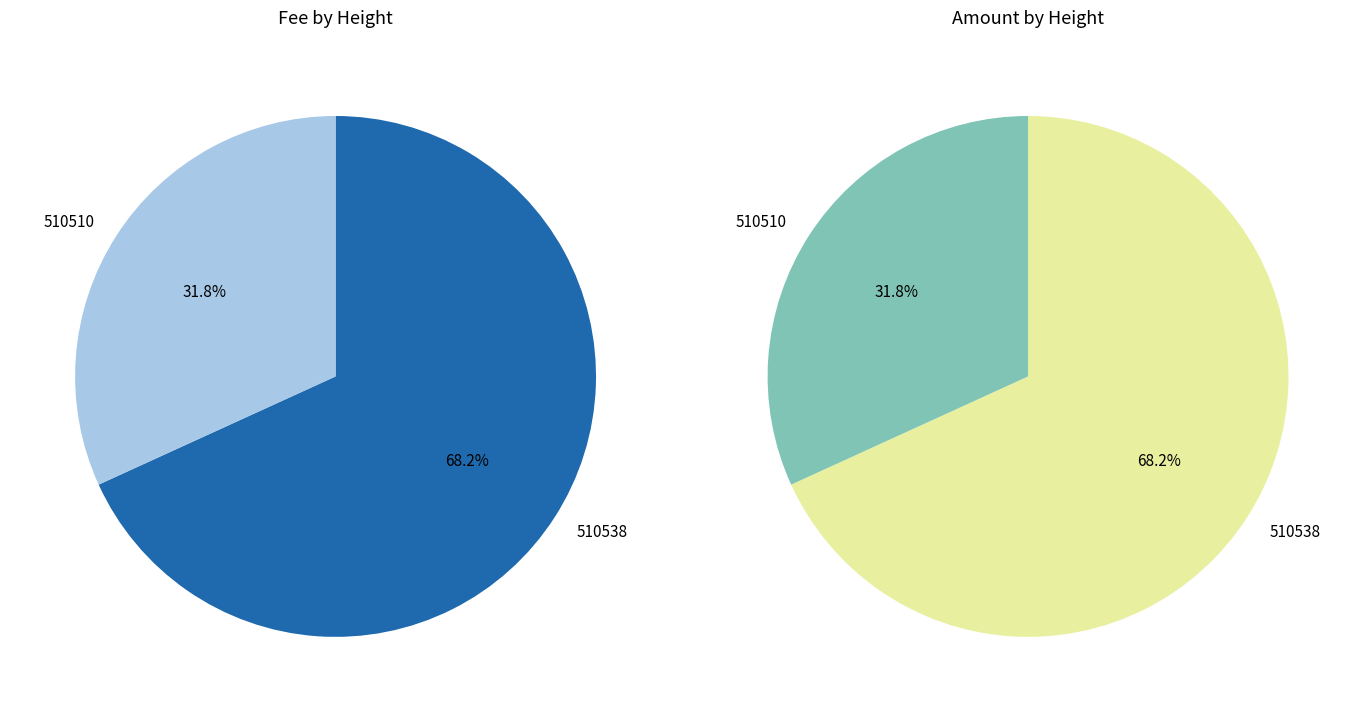

Does any single category account for the majority?

Yes